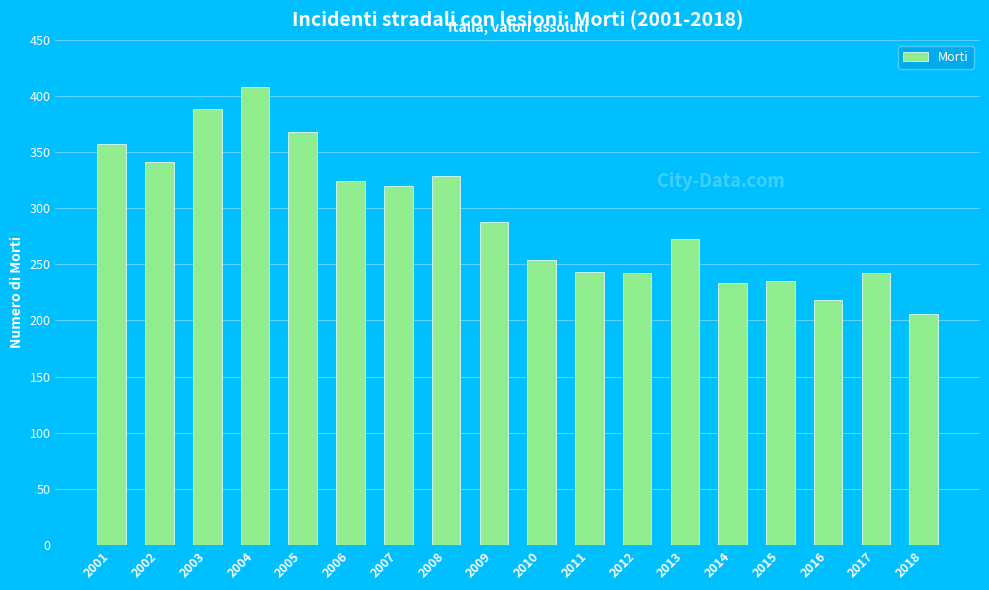

True or false: the data shows 369 at 2017.

False